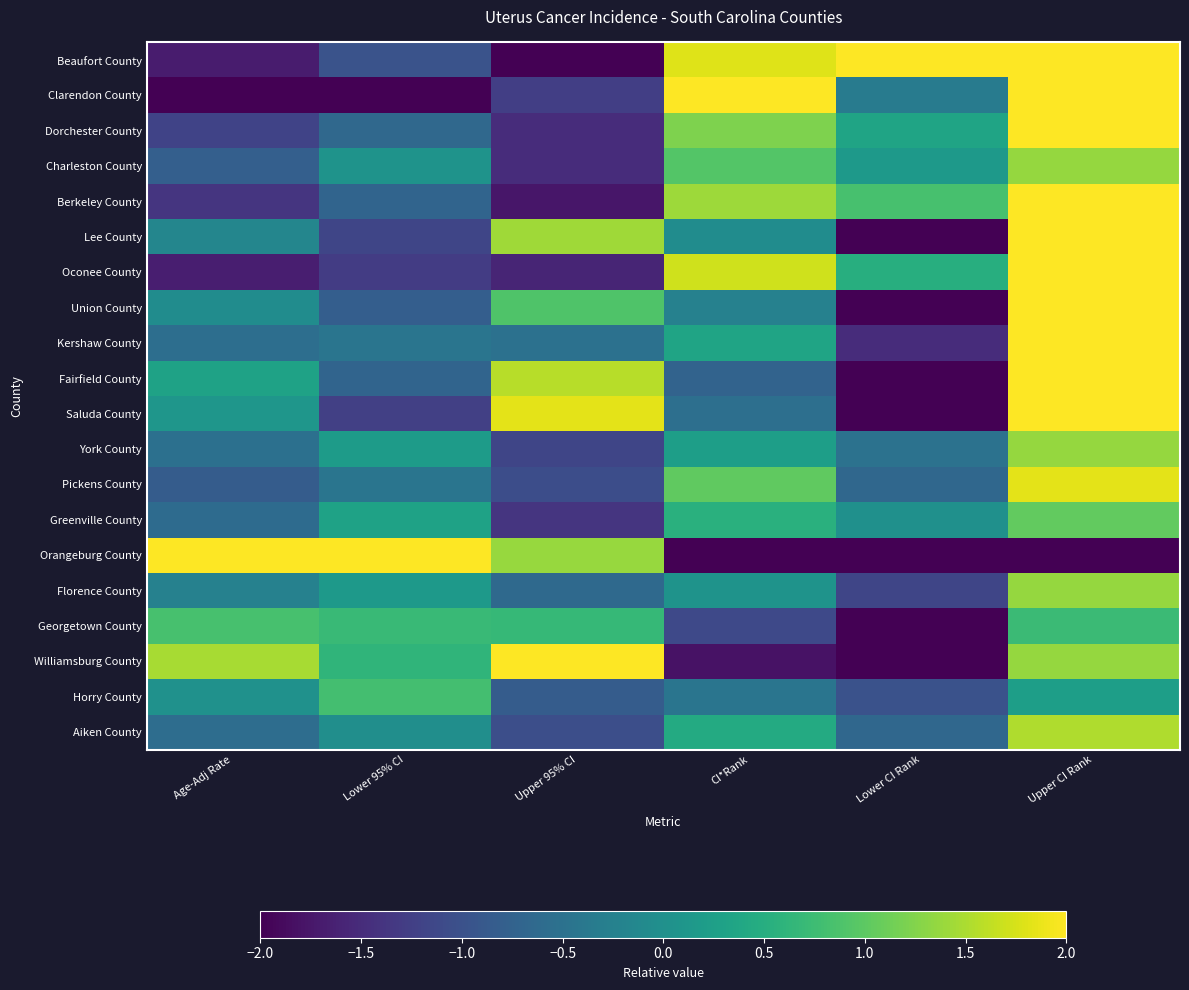

At which category is the sum across all series the highest?

Upper CI Rank